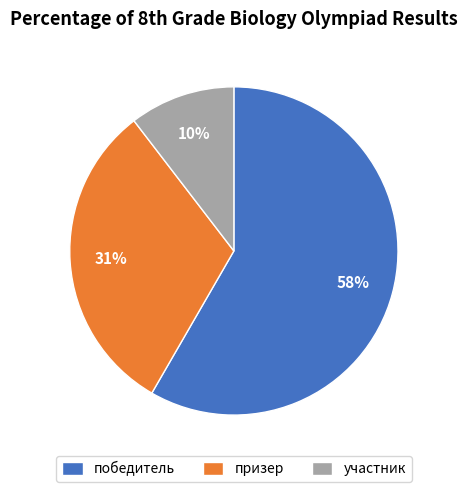

To the nearest percent, what is the average slice percentage?

33%